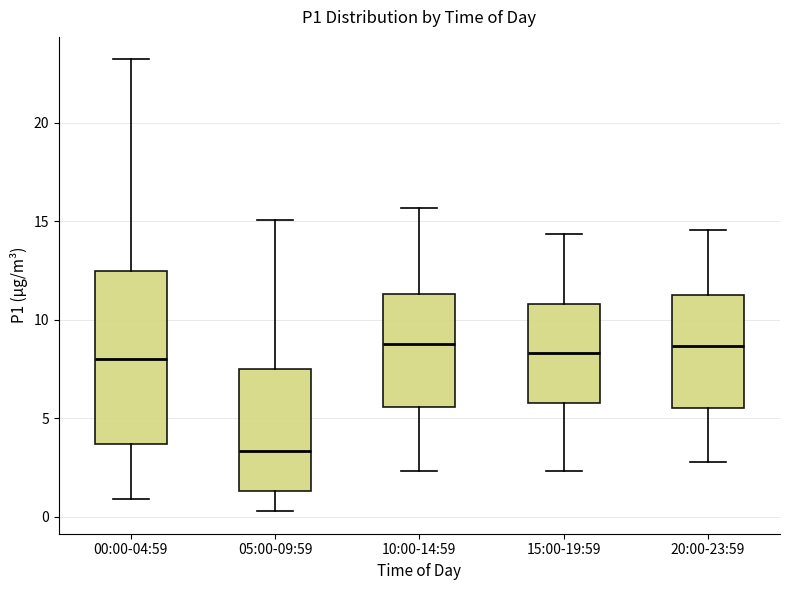

Where does the lower whisker of the box for 00:00-04:59 end on the y-axis? The values are not printed on the chart, so give them approximately, as read against the axis.

1.0